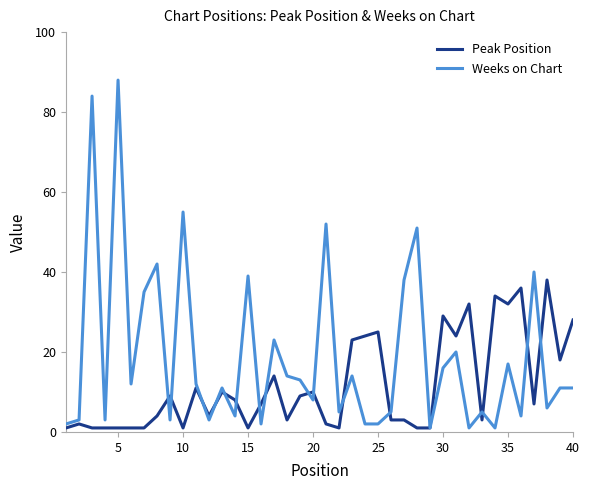

Which series has the largest total across all categories?

Weeks on Chart